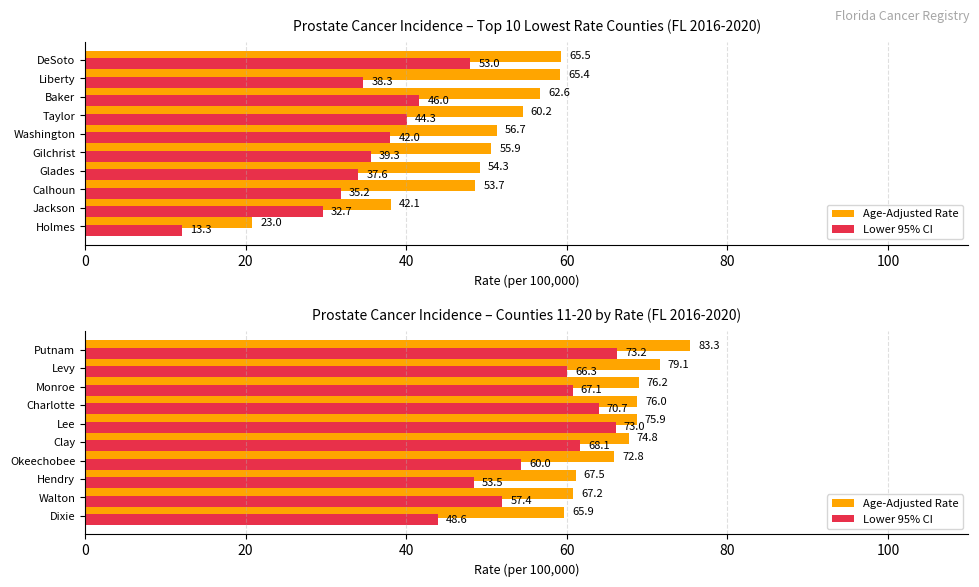

How many data points in Age-Adjusted Rate are above 68?

5